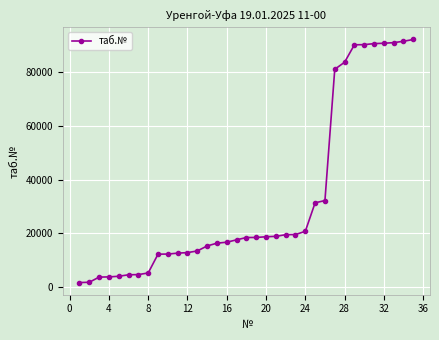

What is the difference between the second highest and second lowest values?

89451